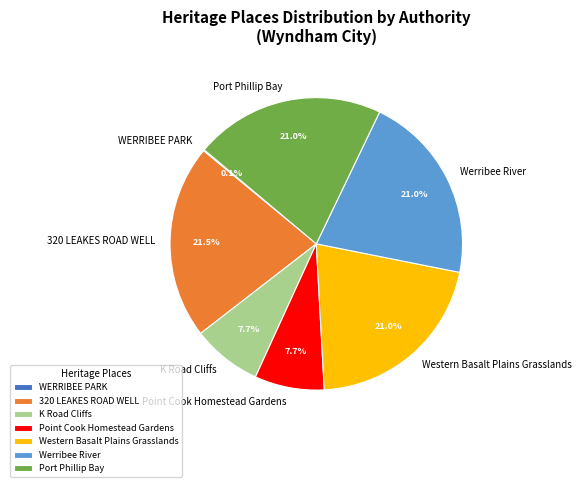

To the nearest percent, what percentage of the pie is Point Cook Homestead Gardens?

8%